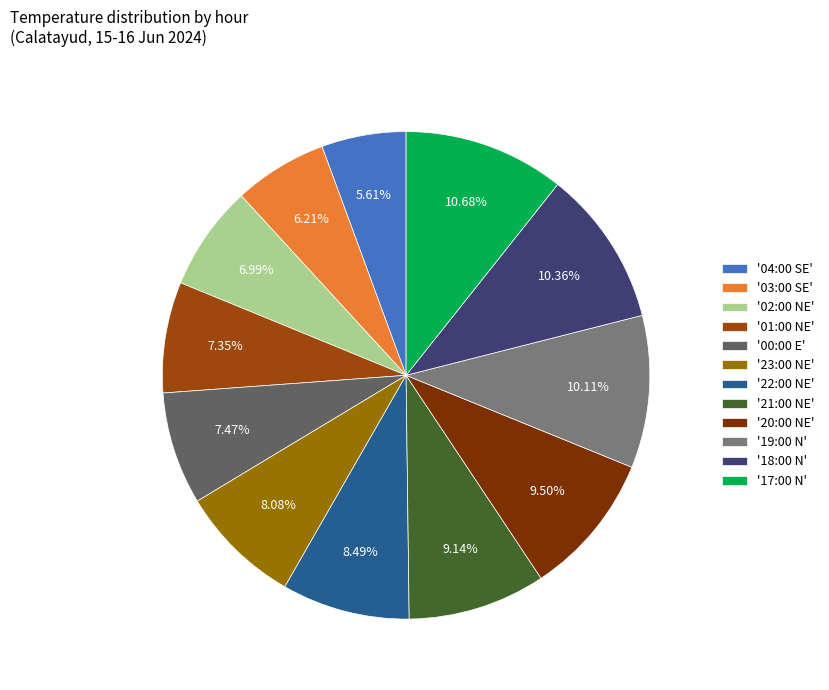

Is the sum of '00:00 E' and '20:00 NE' greater than half?

No